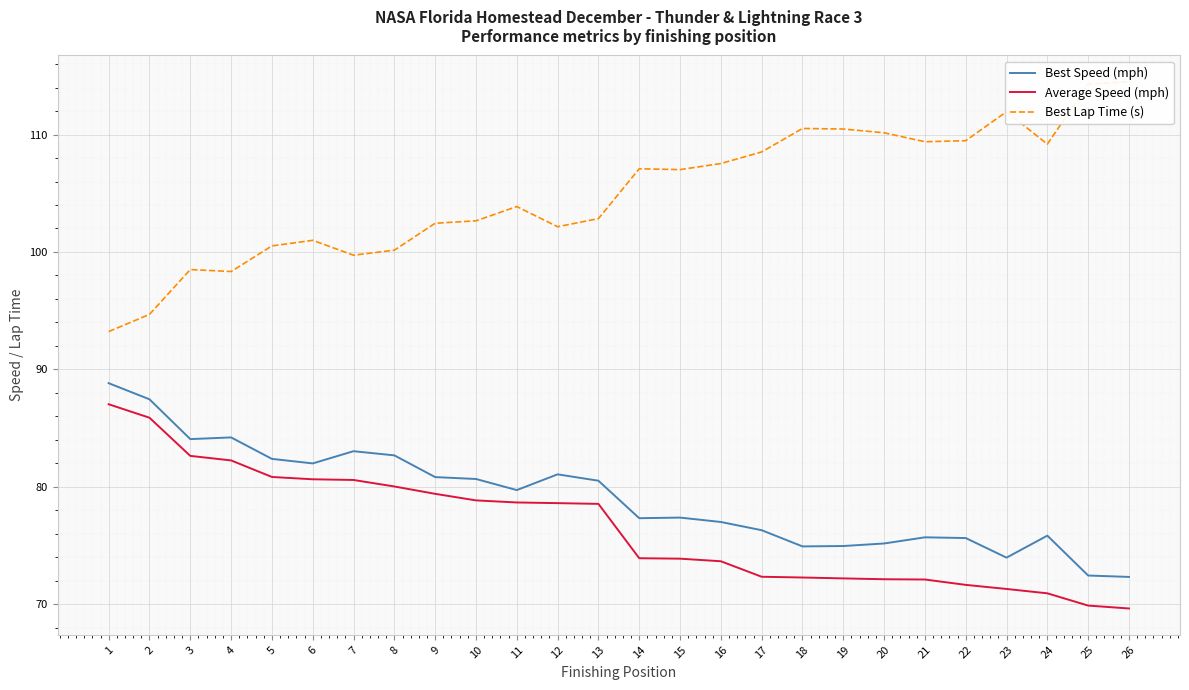

Reading left to right, what are all the values shown in this chart?

Best Speed (mph): 88.8	87.4	84.1	84.2	82.4	82.0	83.0	82.7	80.8	80.7	79.7	81.1	80.5	77.3	77.4	77.0	76.3	74.9	75.0	75.2	75.7	75.6	74.0	75.8	72.4	72.3
Average Speed (mph): 87.0	85.9	82.6	82.2	80.8	80.6	80.6	80.0	79.4	78.8	78.7	78.6	78.5	73.9	73.9	73.7	72.3	72.3	72.2	72.1	72.1	71.6	71.3	70.9	69.9	69.6
Best Lap Time (s): 93.2	94.7	98.5	98.3	100.5	101.0	99.7	100.2	102.4	102.7	103.9	102.2	102.8	107.1	107.0	107.5	108.5	110.5	110.5	110.2	109.4	109.5	112.0	109.2	114.3	114.5